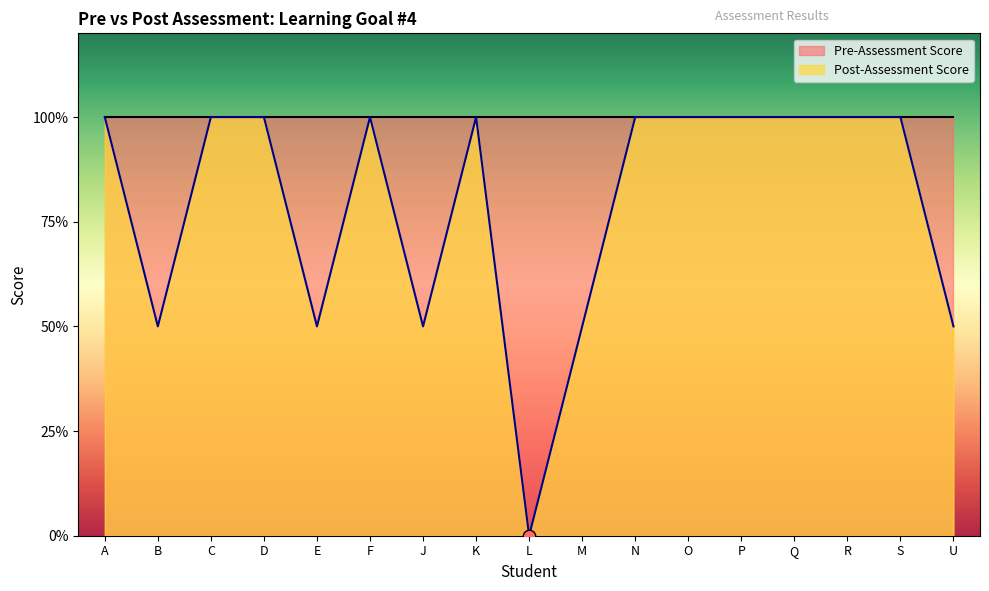

Which has a higher value, U or M?

U